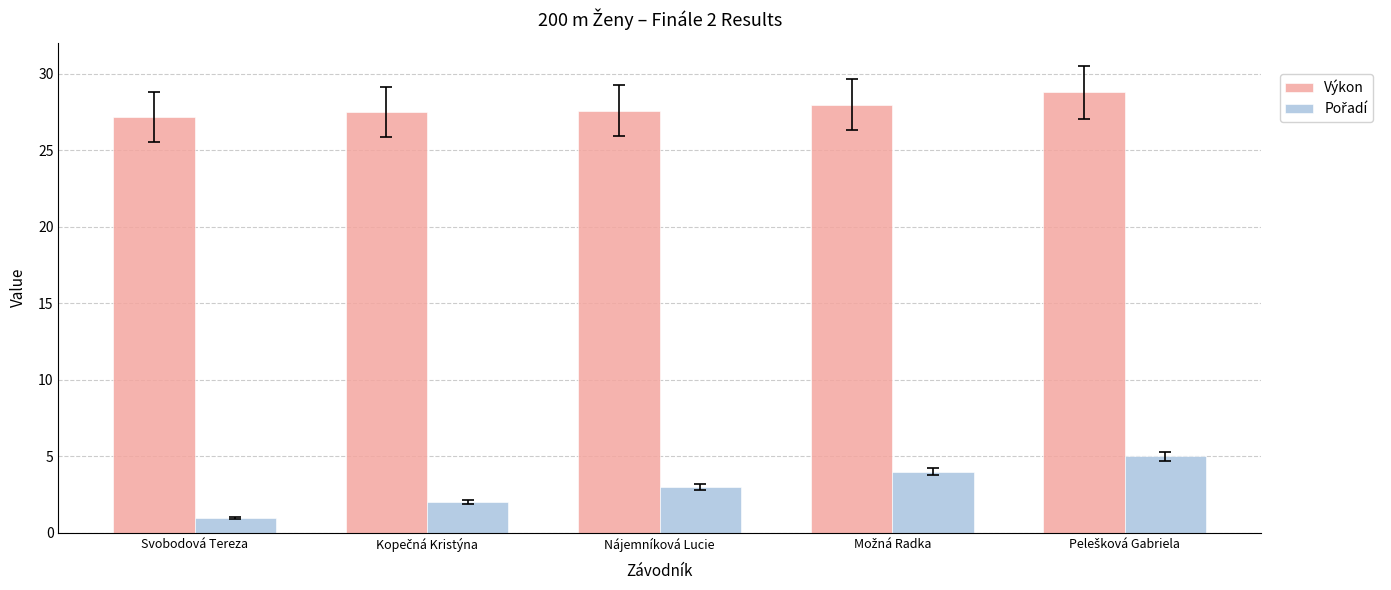

At how many categories does at least one series exceed 16?

5